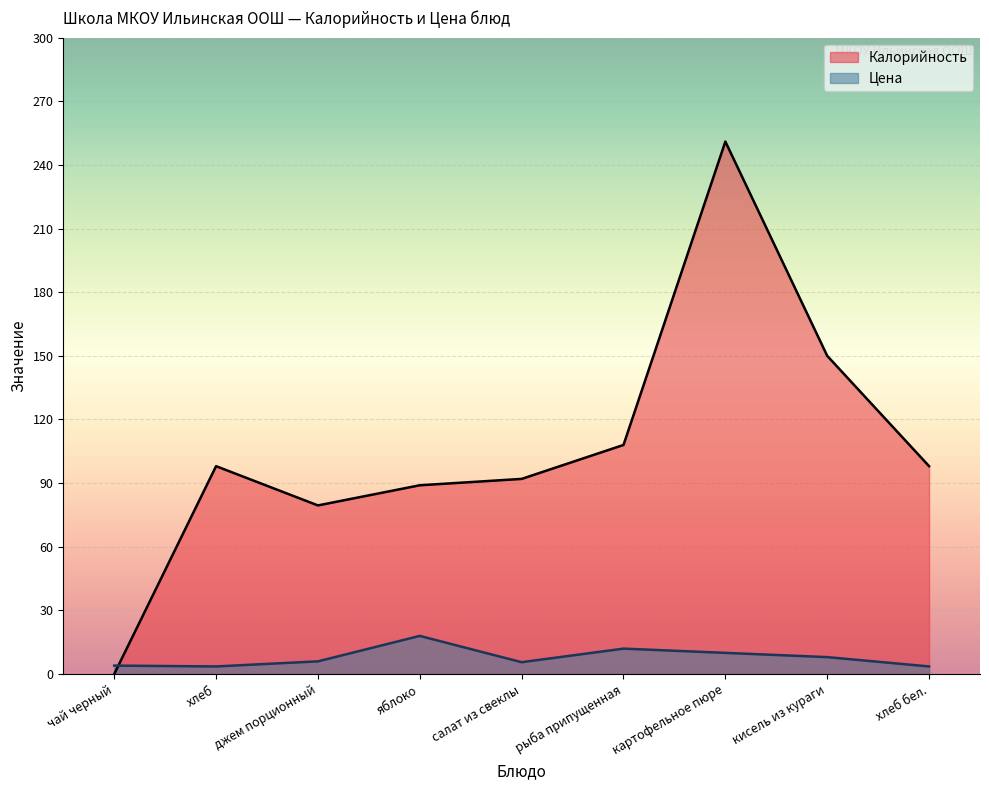

Is it true that Цена equals 4.0 at чай черный?

True